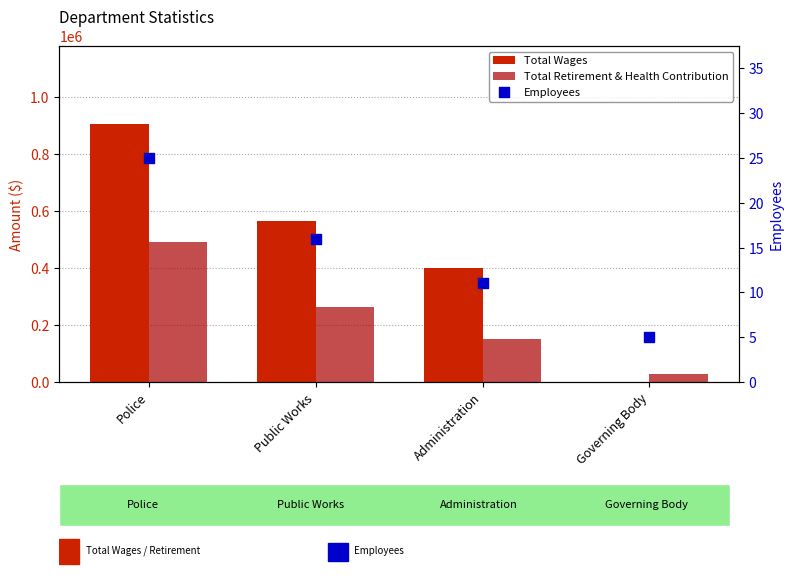

At how many categories does at least one series exceed 808710?

1